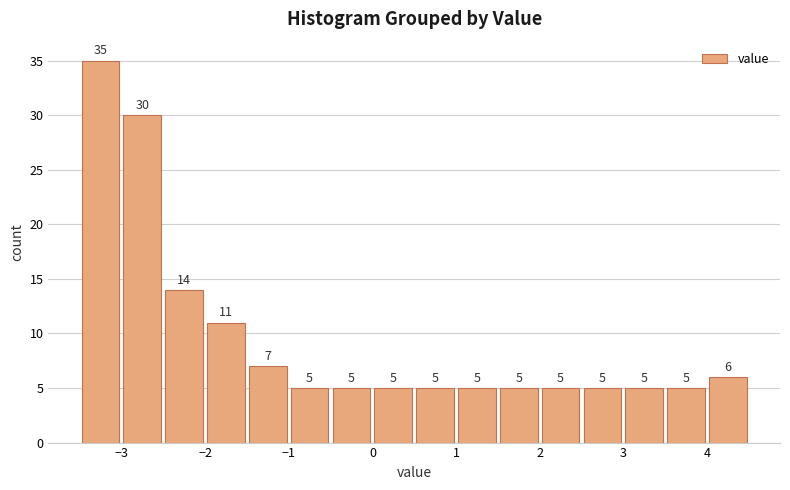

Reading left to right, list every bar in this chart as the range it spans on the x-axis followed by its height.

-3.5 to -3.0: 35
-3.0 to -2.5: 30
-2.5 to -2.0: 14
-2.0 to -1.5: 11
-1.5 to -1.0: 7
-1.0 to -0.5: 5
-0.5 to 0.0: 5
0.0 to 0.5: 5
0.5 to 1.0: 5
1.0 to 1.5: 5
1.5 to 2.0: 5
2.0 to 2.5: 5
2.5 to 3.0: 5
3.0 to 3.5: 5
3.5 to 4.0: 5
4.0 to 4.5: 6